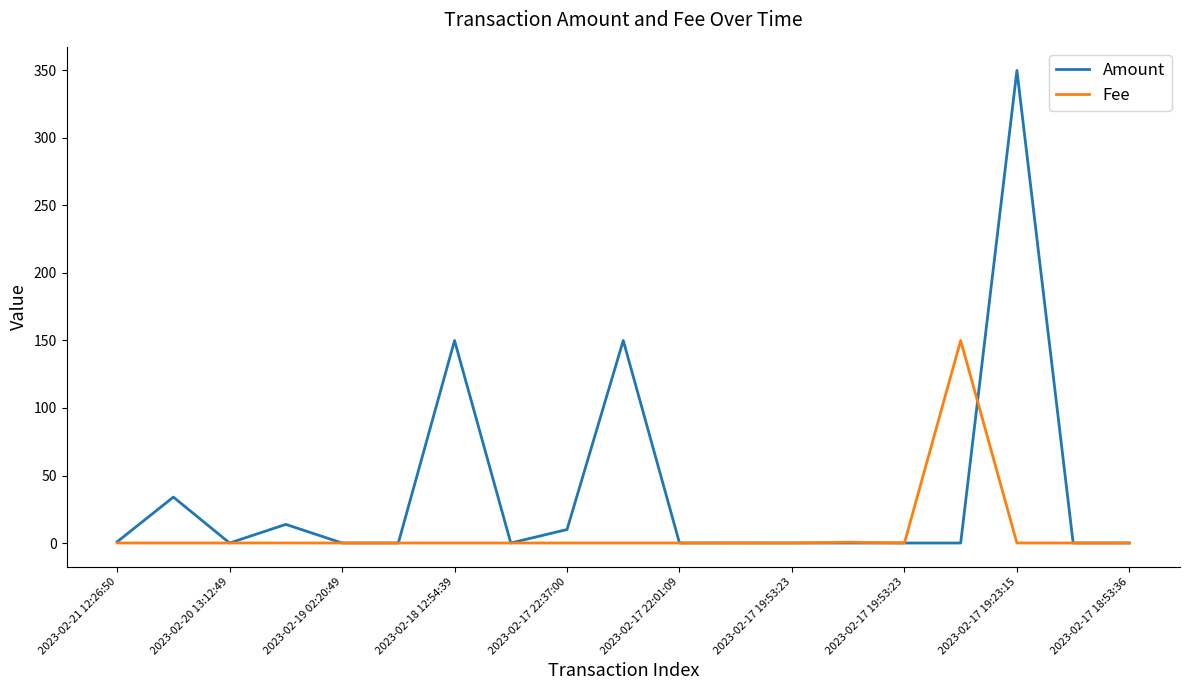

Which series has the largest range (max minus min)?

Amount